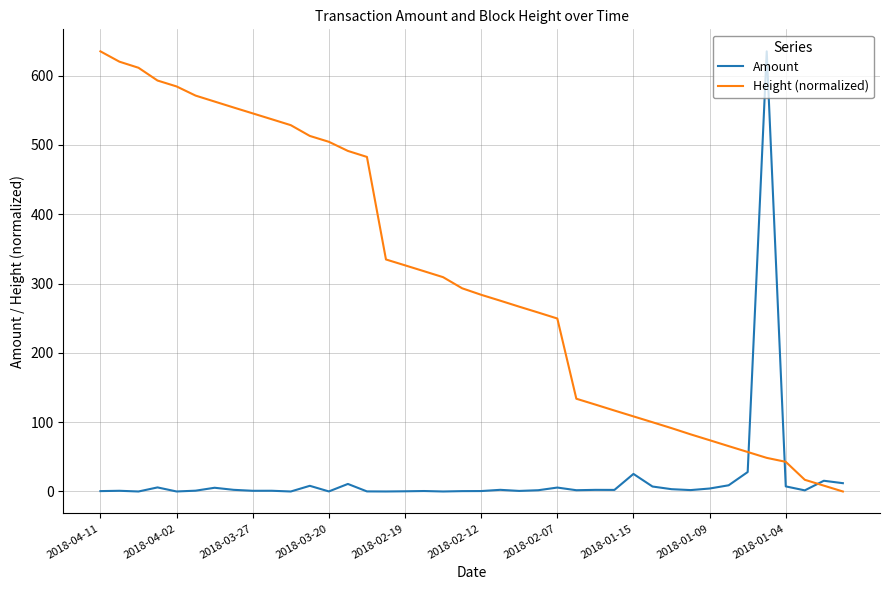

What is the highest value of the Amount series?

634.9